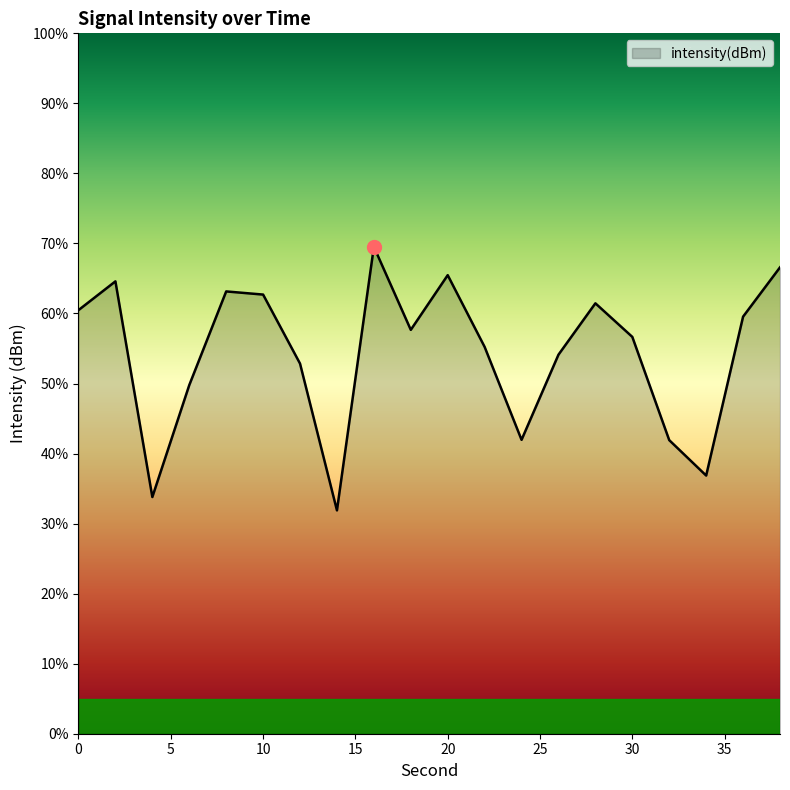

Rank the categories by value from lowest to highest.

14, 4, 34, 32, 24, 6, 12, 26, 22, 30, 18, 36, 0, 28, 10, 8, 2, 20, 38, 16